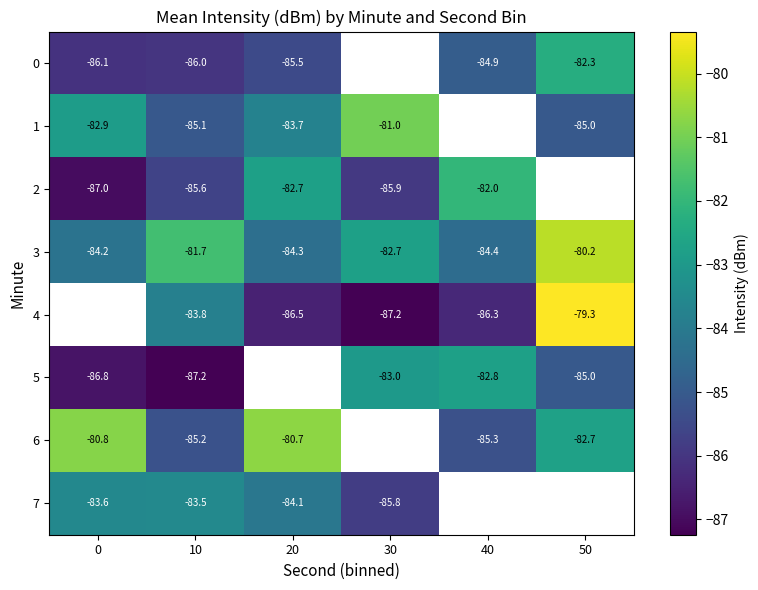

At which category is the sum across all series the highest?

10